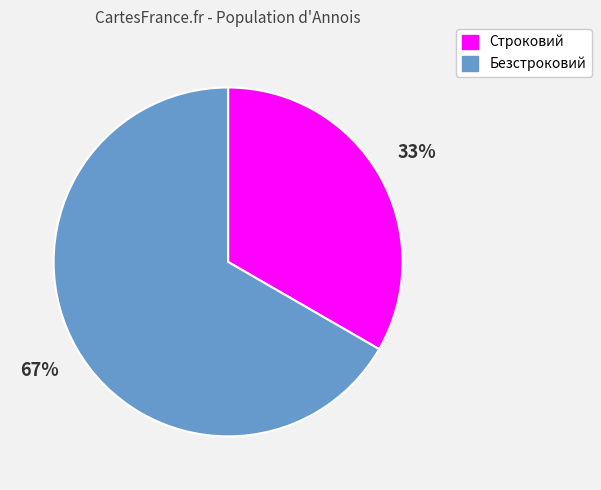

The Безстроковий slice represents 67% of the pie. True or false?

True